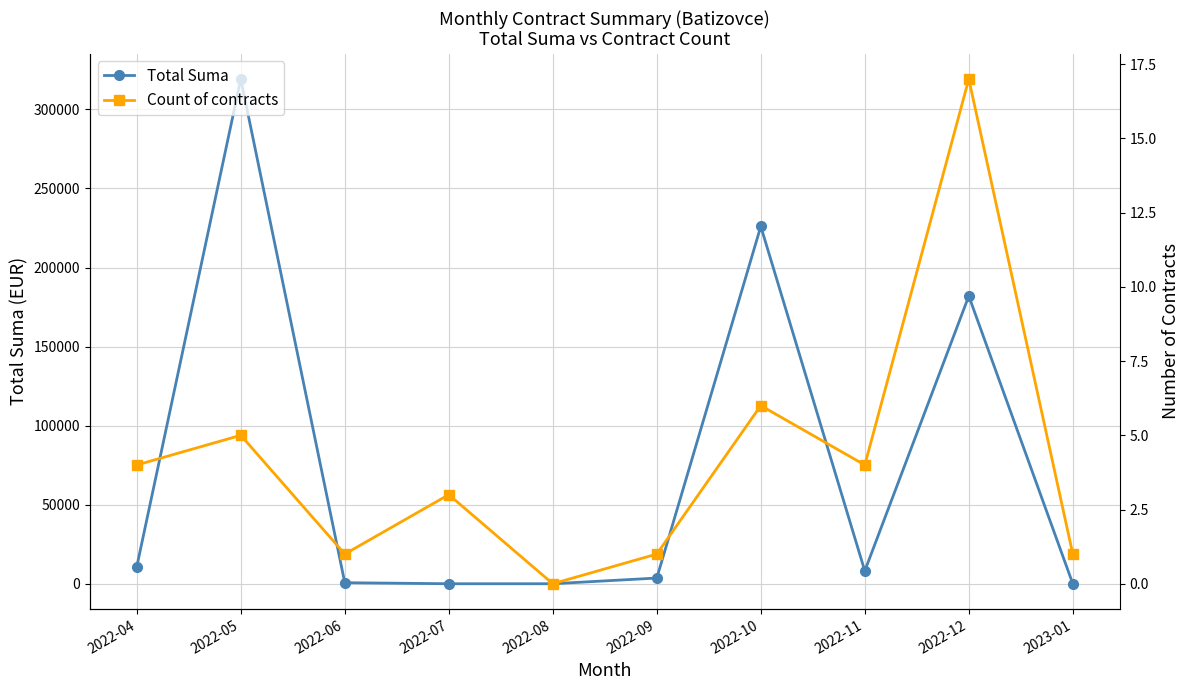

Rank the series by their maximum value, from lowest to highest.

Count of contracts, Total Suma